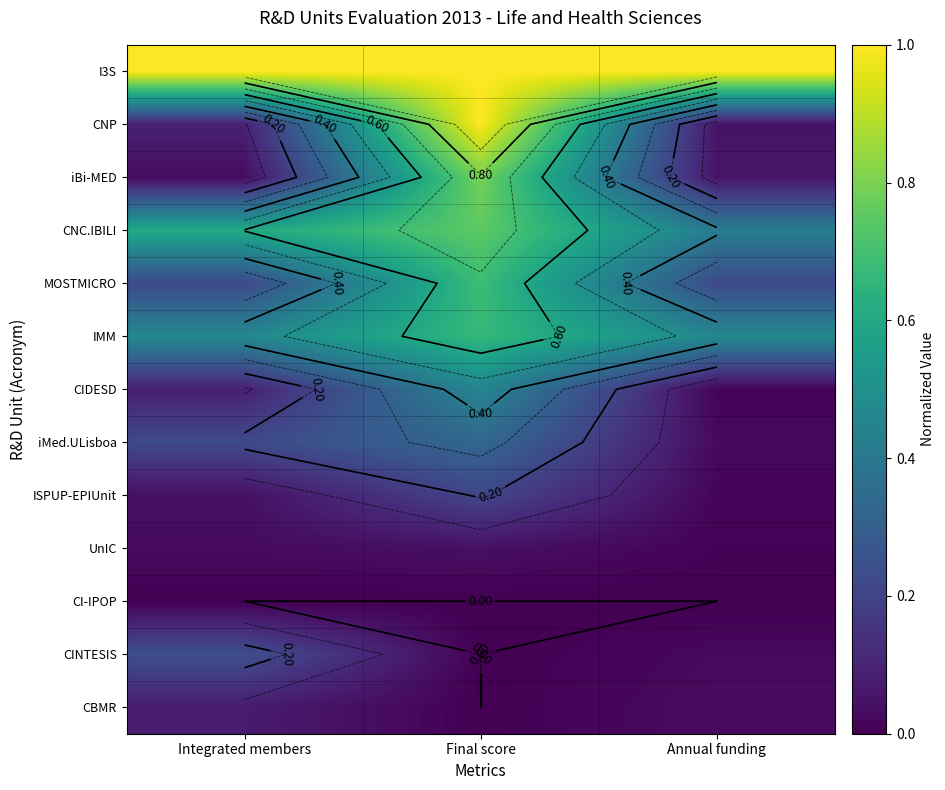

What is the difference between the highest and lowest values at Integrated members?

1.0